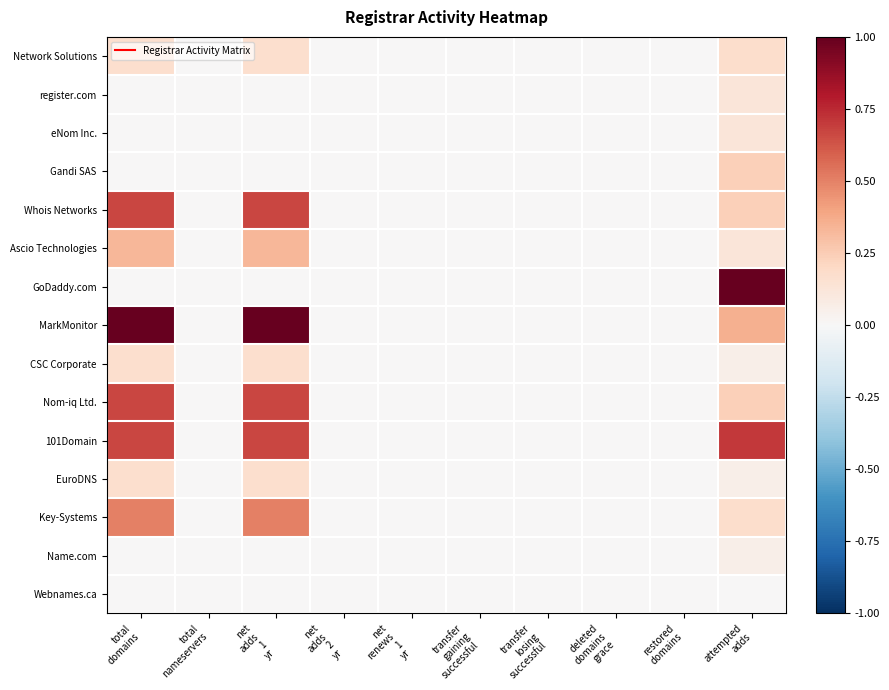

Which series has the largest total across all categories?

MarkMonitor